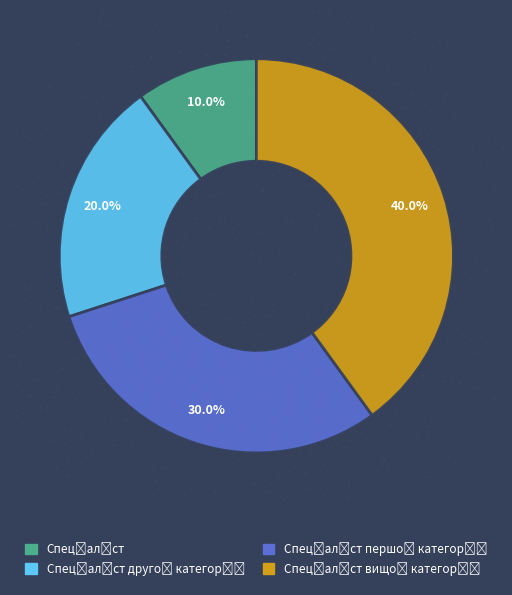

Count the number of slices in the pie.

4